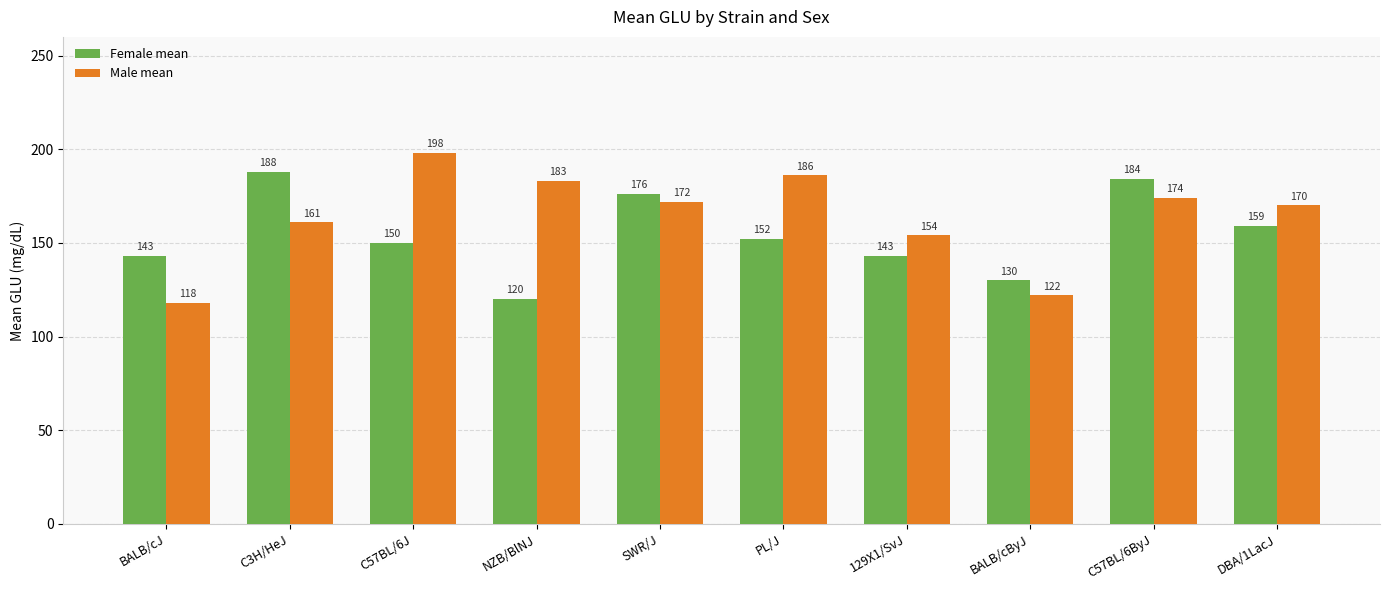

What are all the series names shown in the legend?

Female mean, Male mean